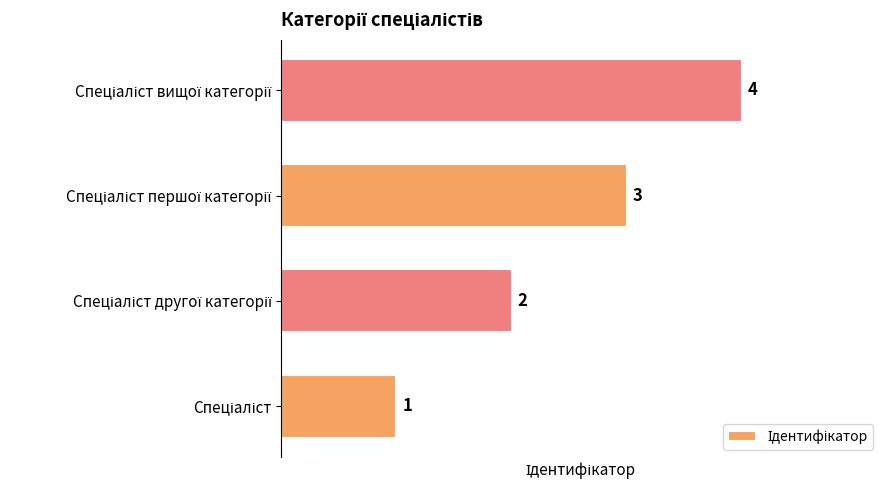

What is the difference between the maximum and minimum values?

3